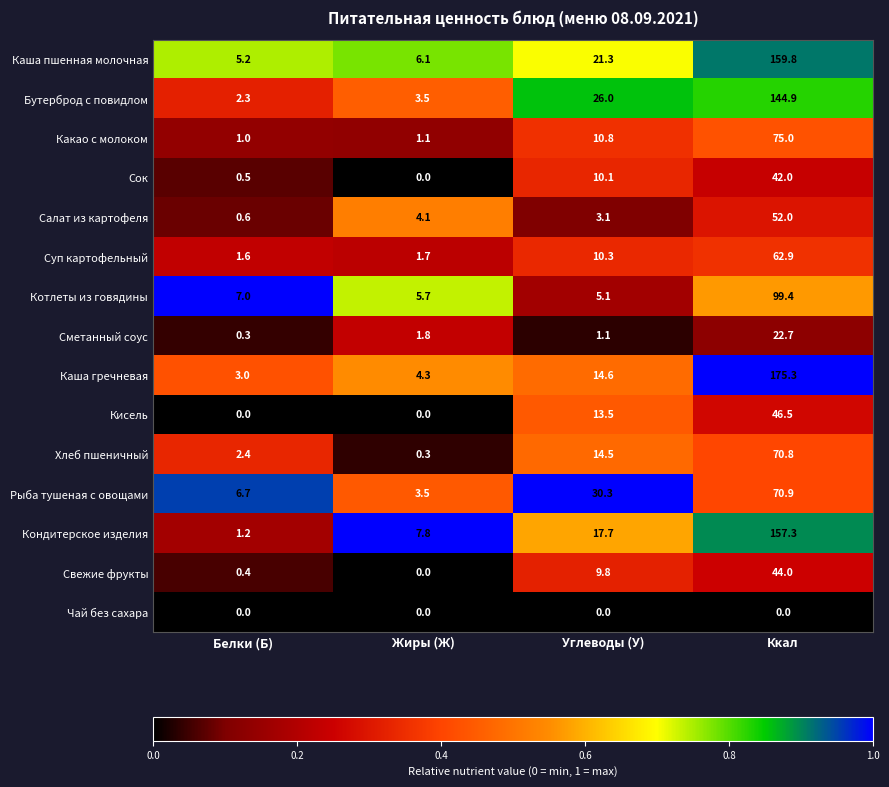

Which series has the largest total across all categories?

Каша гречневая